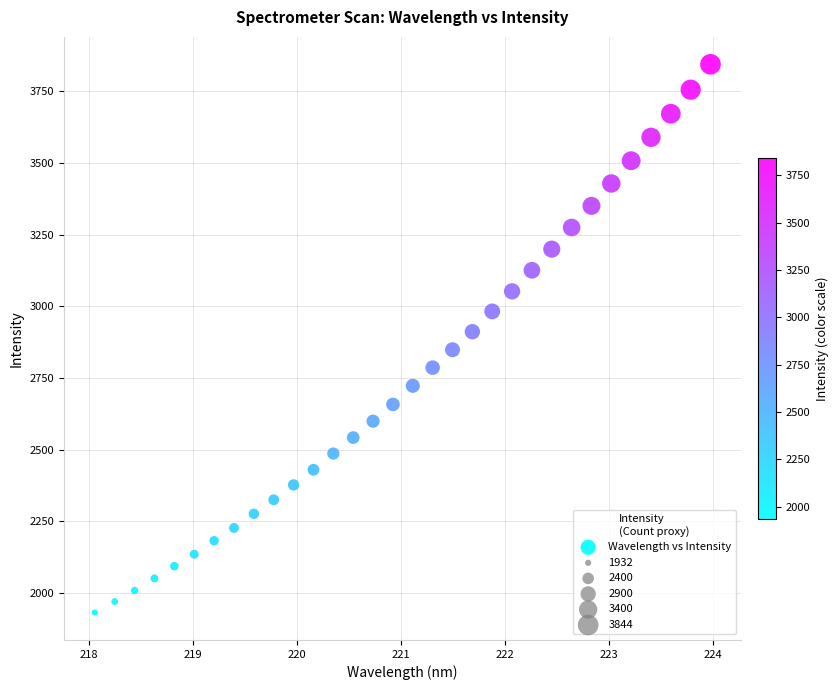

What is the range of X values (max minus min)?

5.9